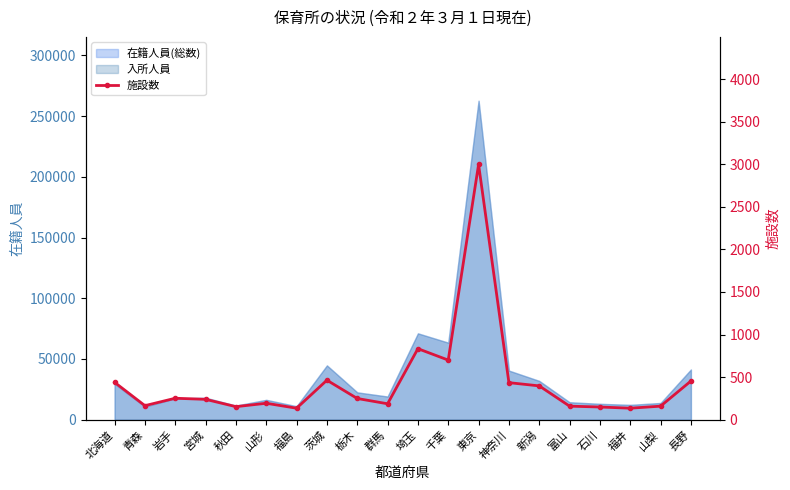

What is the average value?

445